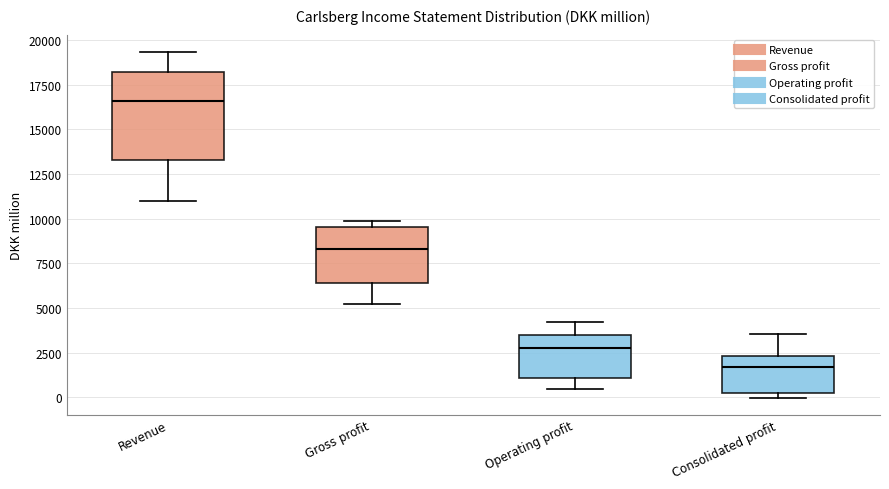

Reading left to right, transcribe this box plot: for each box, give where its median line is, the range the box spans, and where its two whiskers end, as read against the y-axis. The values are not printed on the chart, so give them approximately, as read against the axis.

Revenue: median 16500, box 13500 to 18000, whiskers 11000 to 19500
Gross profit: median 8500, box 6500 to 9500, whiskers 5500 to 10000
Operating profit: median 3000, box 1000 to 3500, whiskers 500 to 4000
Consolidated profit: median 1500, box 500 to 2500, whiskers 0 to 3500